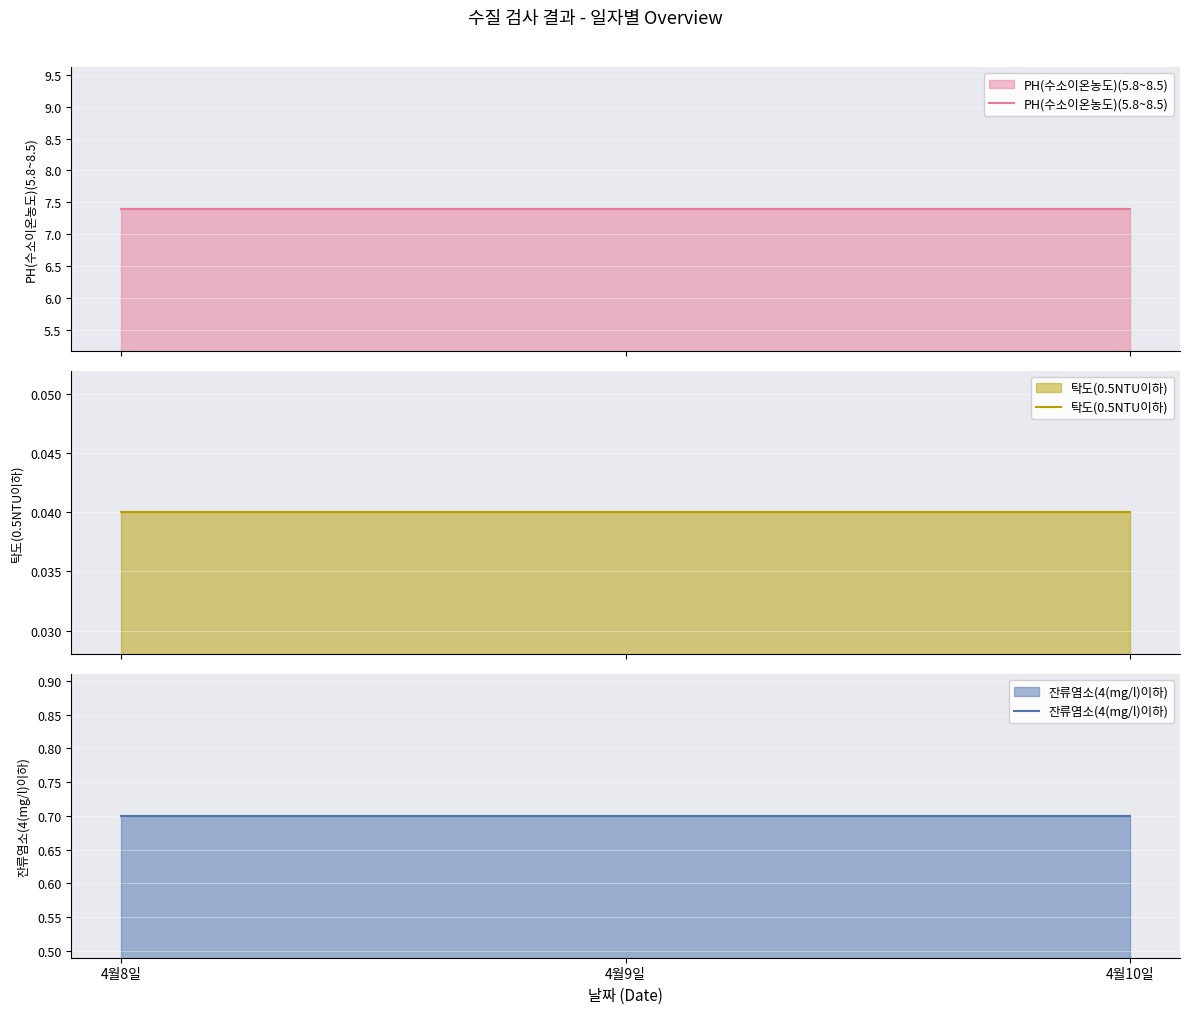

Reading left to right, extract all data points from this chart.

PH(수소이온농도)(5.8~8.5): 4월8일=7.4	4월9일=7.4	4월10일=7.4
탁도(0.5NTU이하): 4월8일=0.0	4월9일=0.0	4월10일=0.0
잔류염소(4(mg/l)이하): 4월8일=0.7	4월9일=0.7	4월10일=0.7